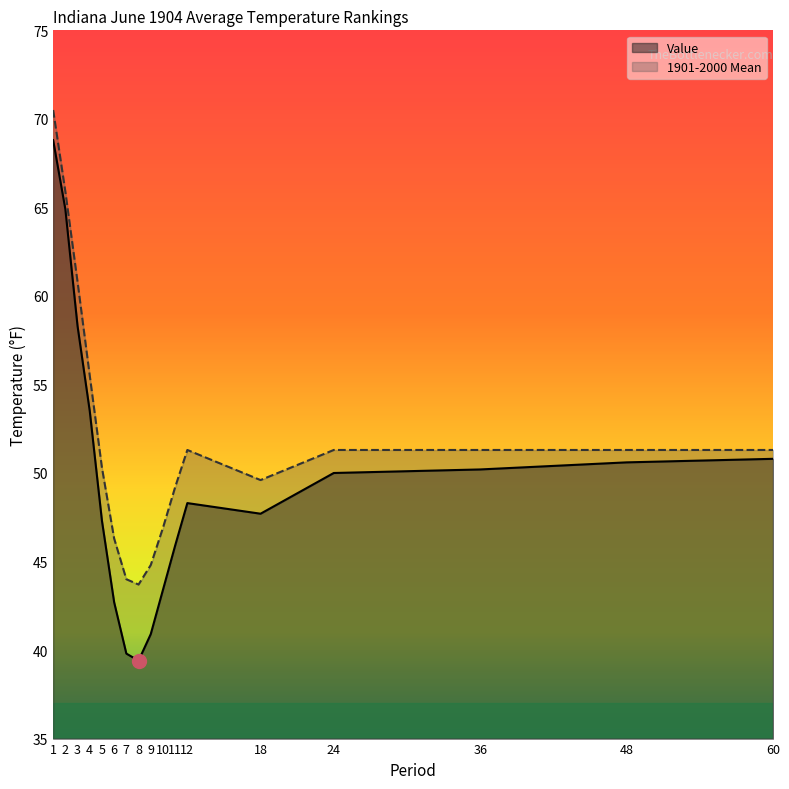

List the labels in order of 1901-2000 Mean value, largest first.

1, 2, 3, 4, 12, 24, 36, 48, 60, 5, 18, 11, 10, 6, 9, 7, 8